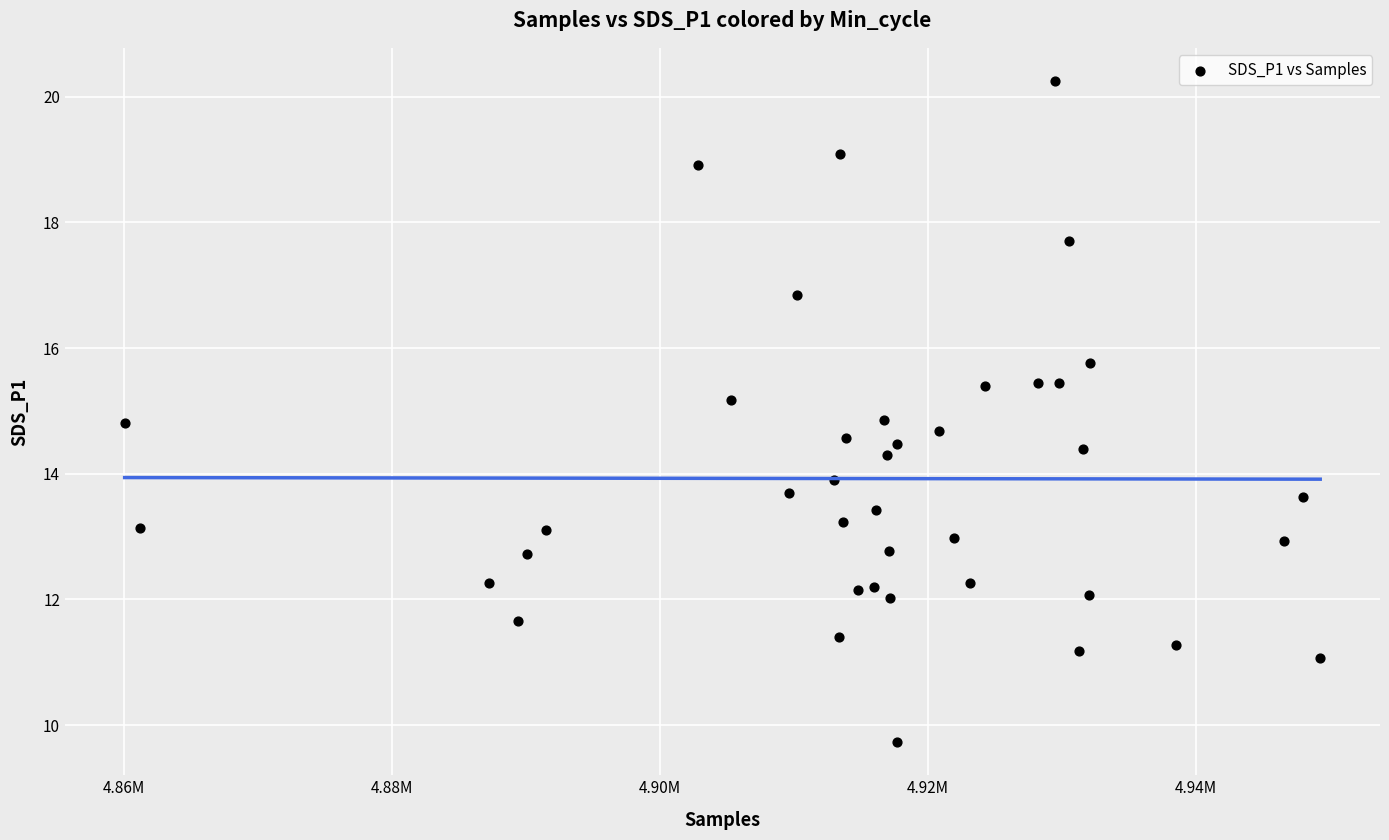

What is the range of X values (max minus min)?

89219.0